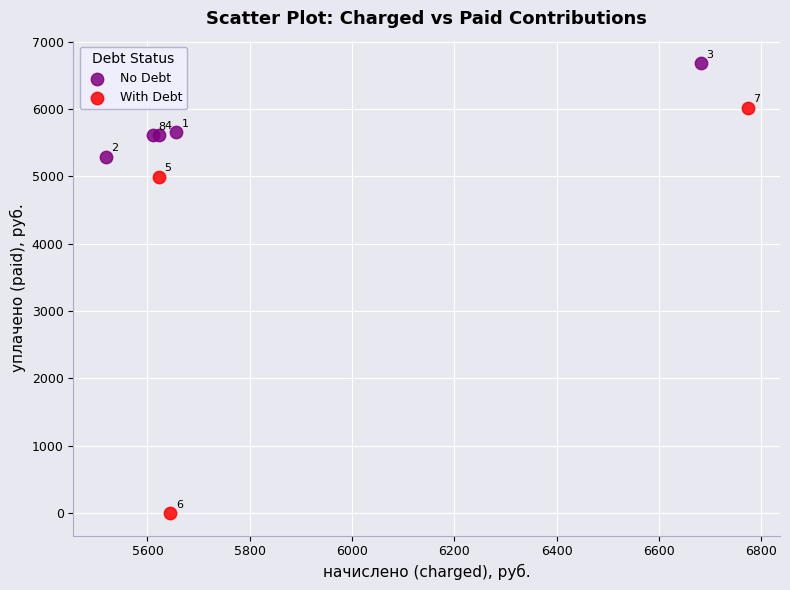

Which series contains the highest Y value?

No Debt